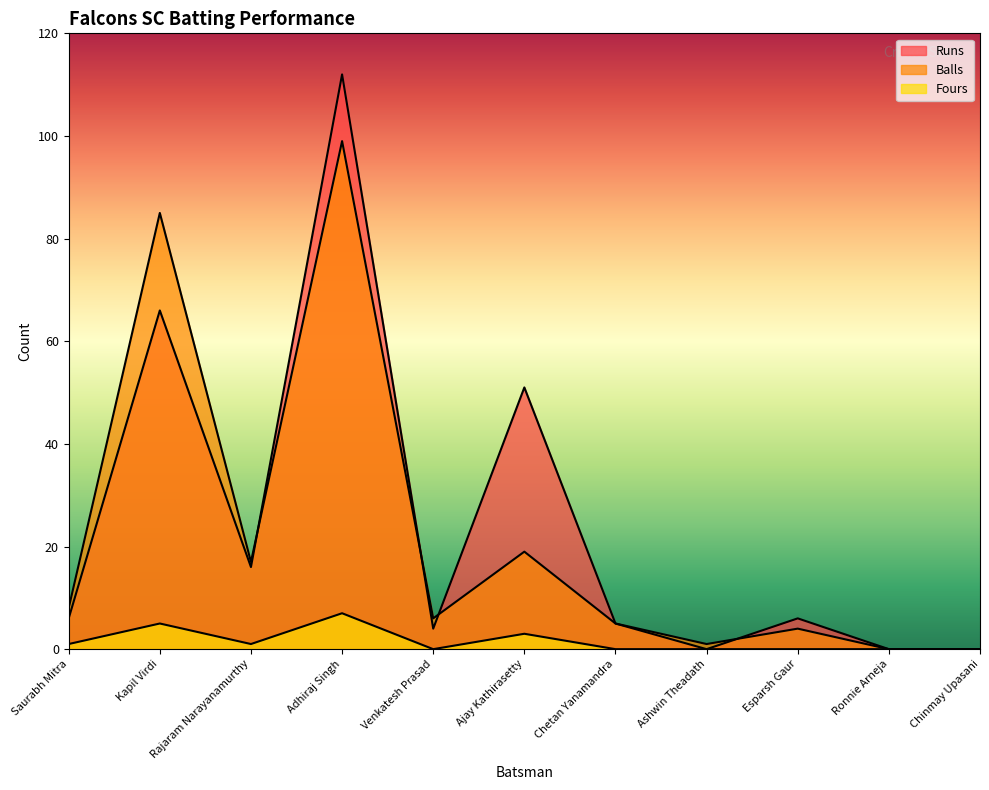

At which label does Runs first exceed 6?

Kapil Virdi